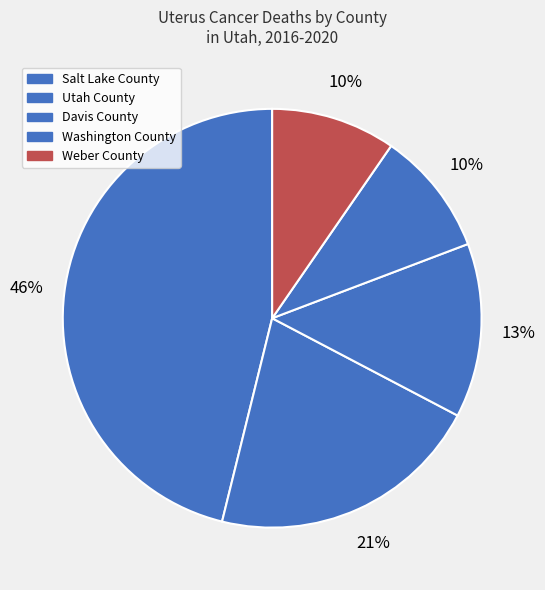

What portion of the pie excludes Utah County?

78.8%